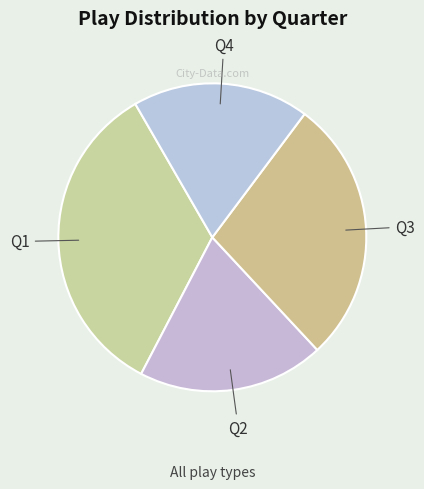

Which slice is the largest?

Q1